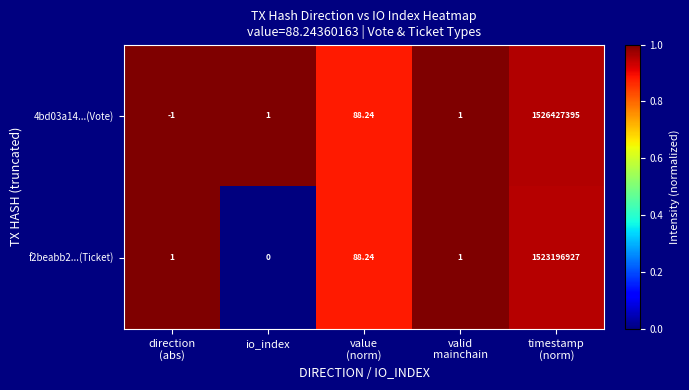

Between direction
(abs) and timestamp
(norm), which series saw the biggest shift?

4bd03a14...(Vote)